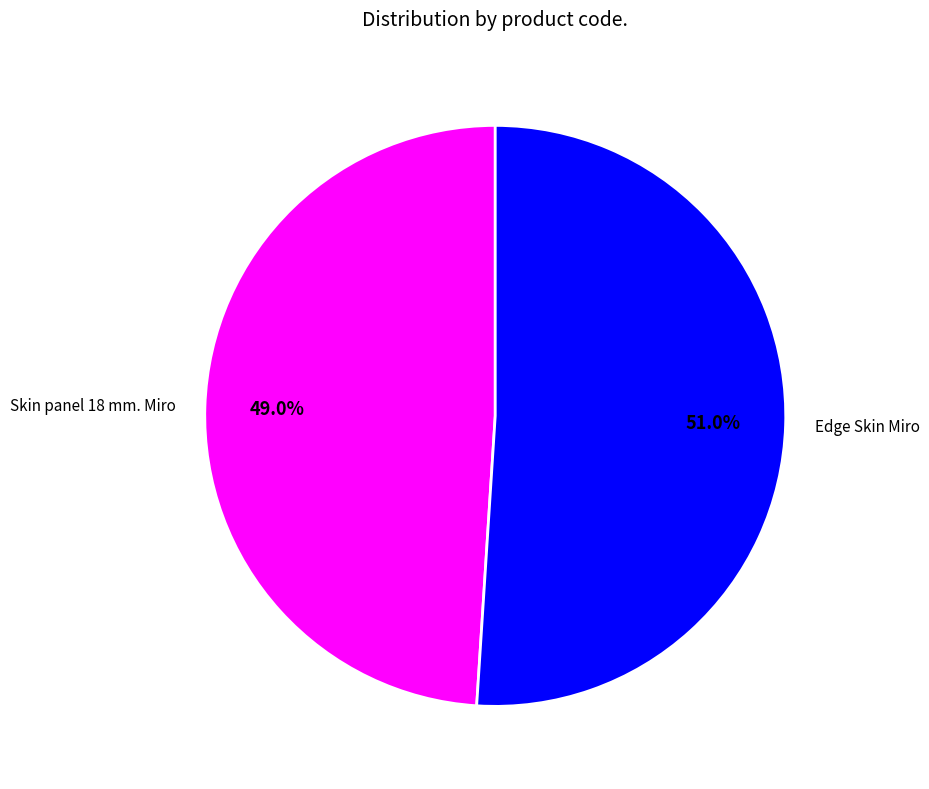

To the nearest percent, what is the average slice percentage?

50%